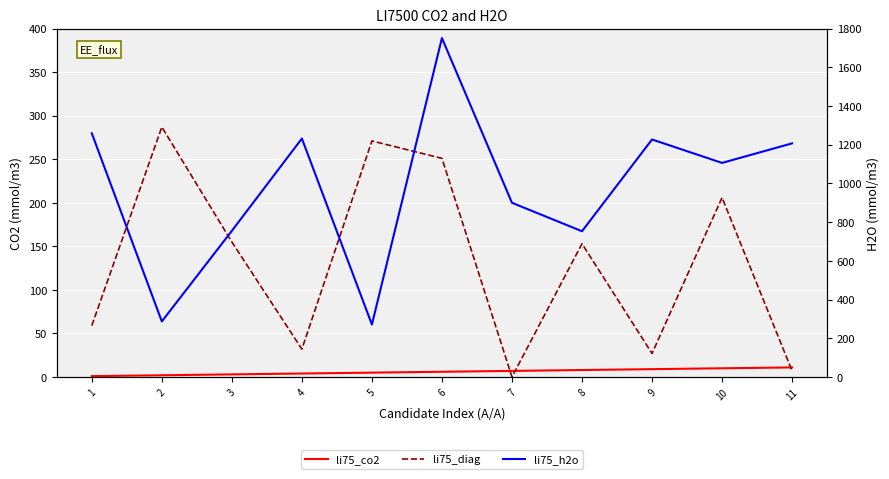

Is the value of li75_diag at 4 greater than the value of li75_co2 at 10?

Yes